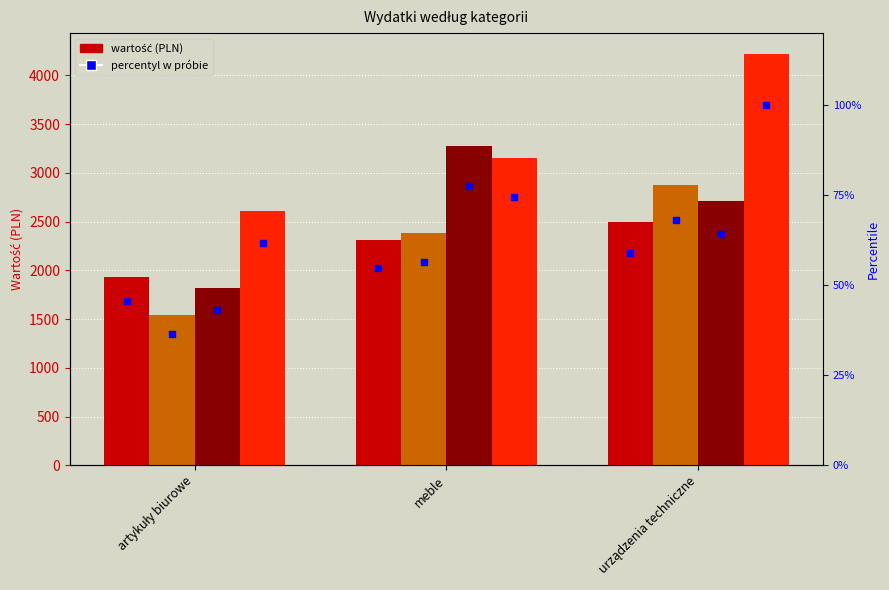

At how many categories does at least one series exceed 68?

2